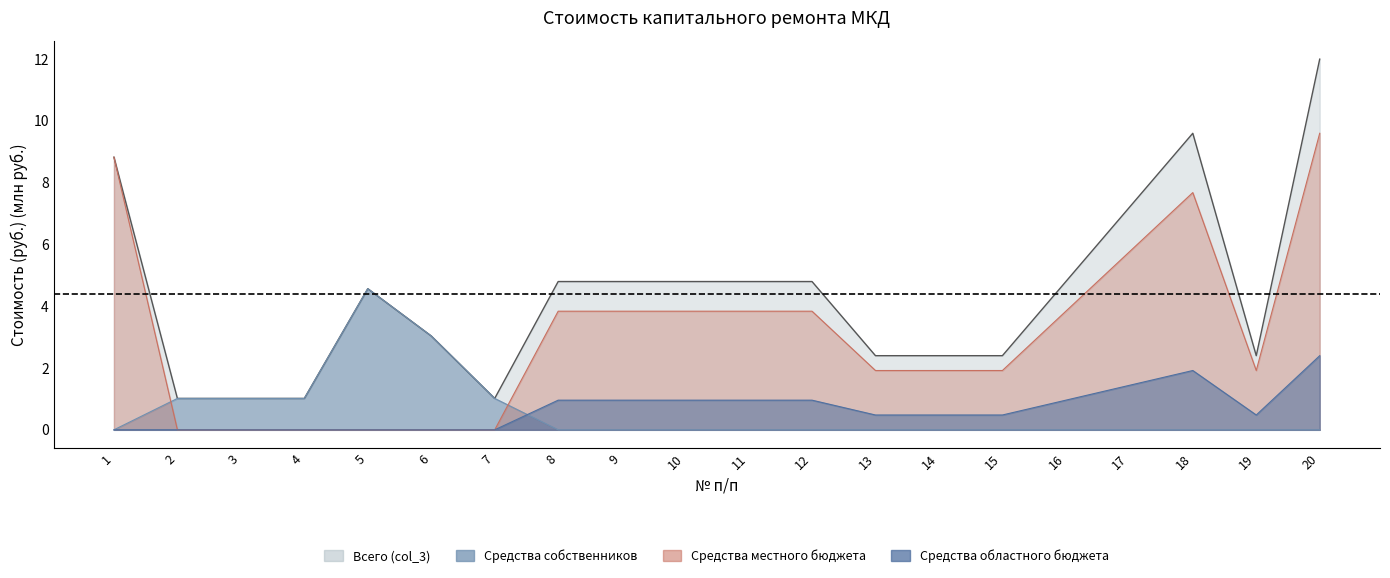

Does the chart display data point markers on the line(s)?

No